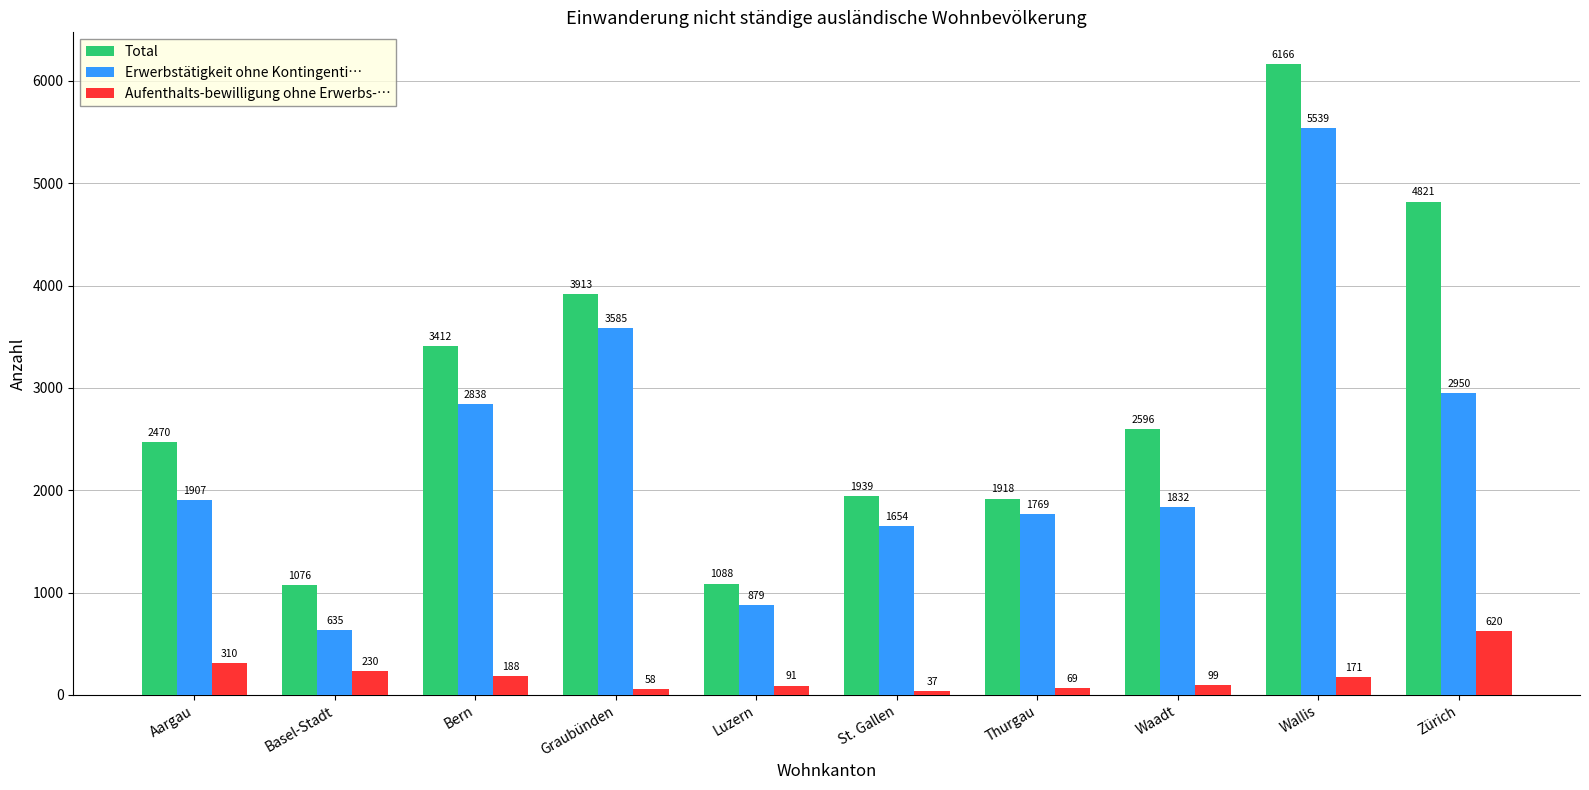

Count the number of data series in this chart.

3